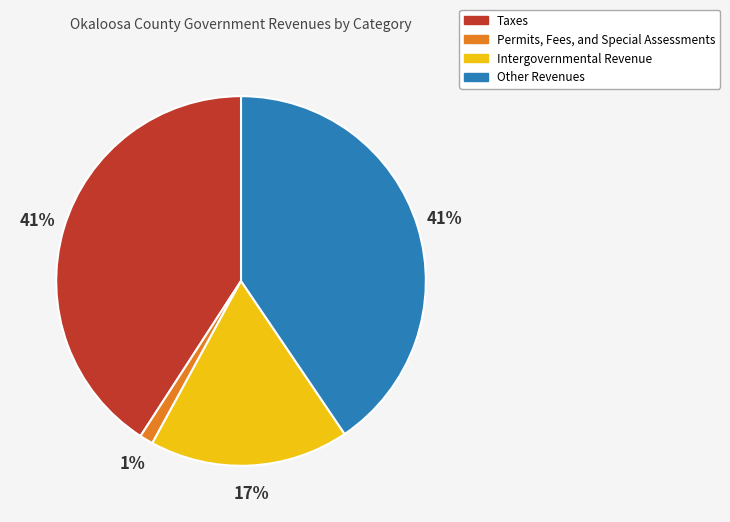

To the nearest percent, what portion does Permits, Fees, and Special Assessments represent?

1%